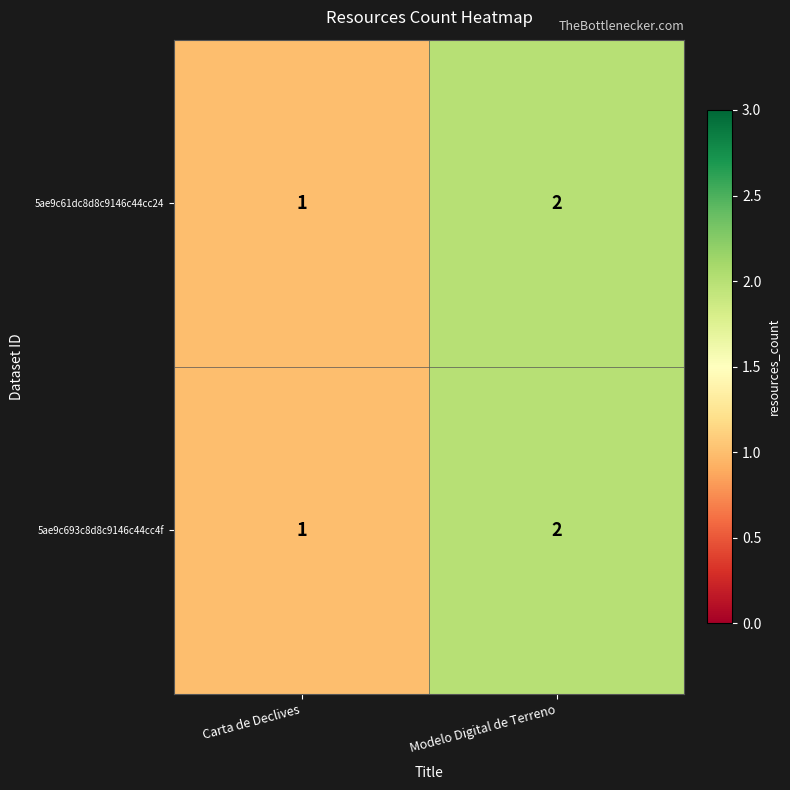

What is the total value across all series at Modelo Digital de Terreno?

4